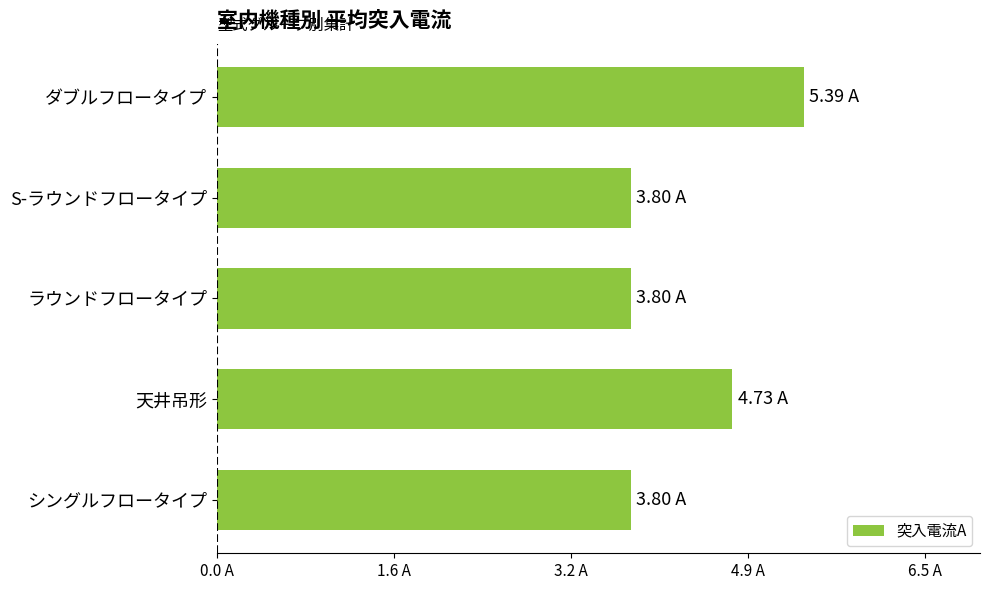

What is the difference between the second highest and second lowest values?

0.9